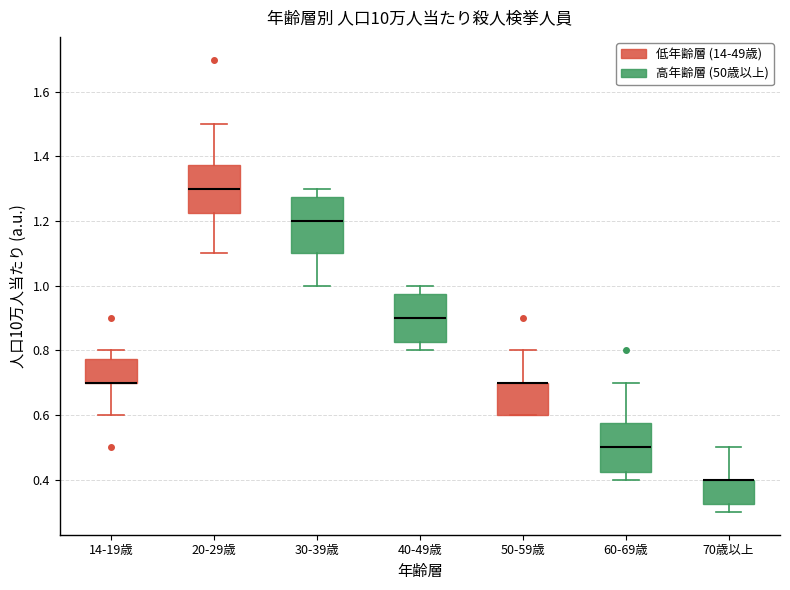

Which box is the tallest, from its lower edge to its upper edge?

30-39歳